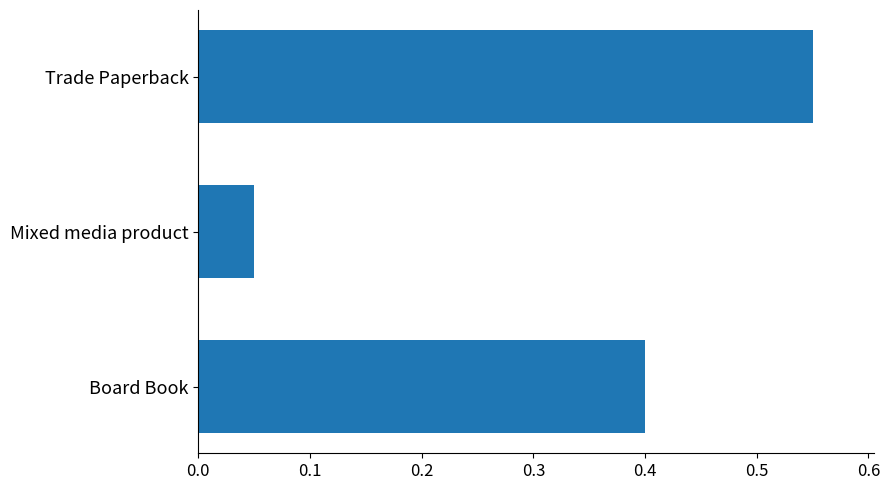

True or false: the data shows 0.3 at Trade Paperback.

False